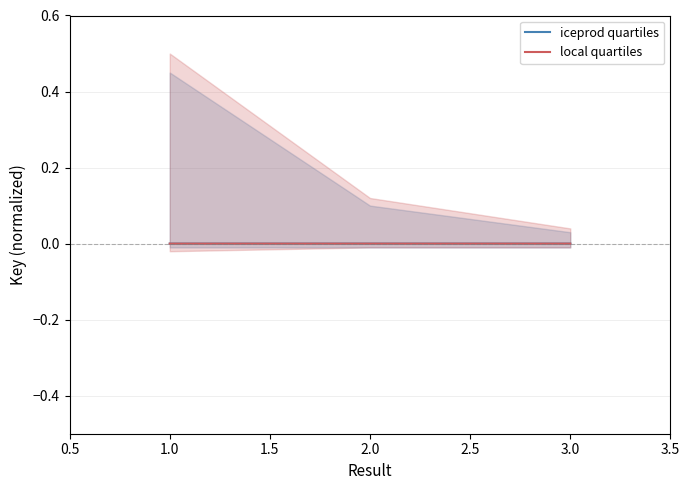

True or false: local quartiles has a value of -0.0 at 3.0.

True